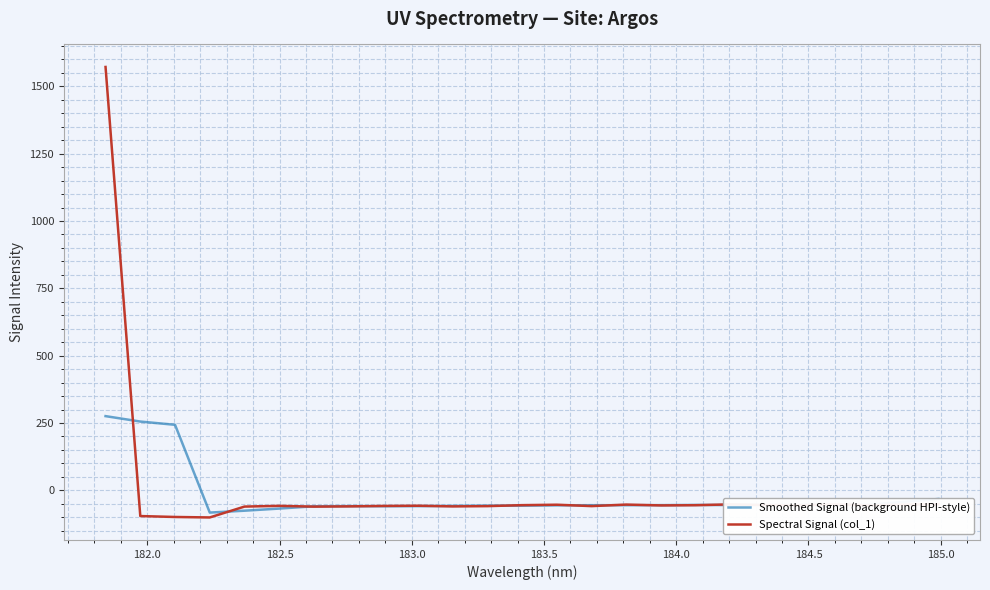

How many lines are shown in the chart?

2